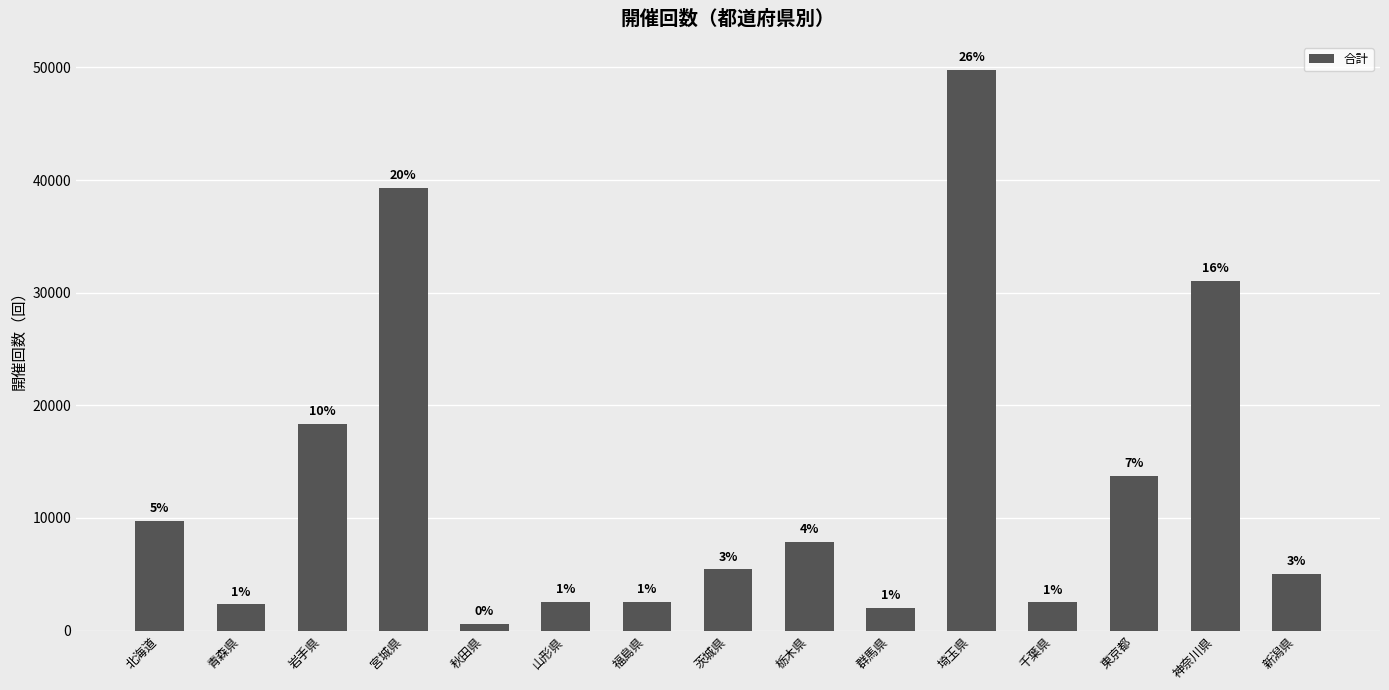

Reading right to left, transcribe all the data shown in this chart.

新潟県=5017	神奈川県=31033	東京都=13744	千葉県=2523	埼玉県=49784	群馬県=2013	栃木県=7864	茨城県=5441	福島県=2536	山形県=2553	秋田県=607	宮城県=39308	岩手県=18362	青森県=2341	北海道=9751